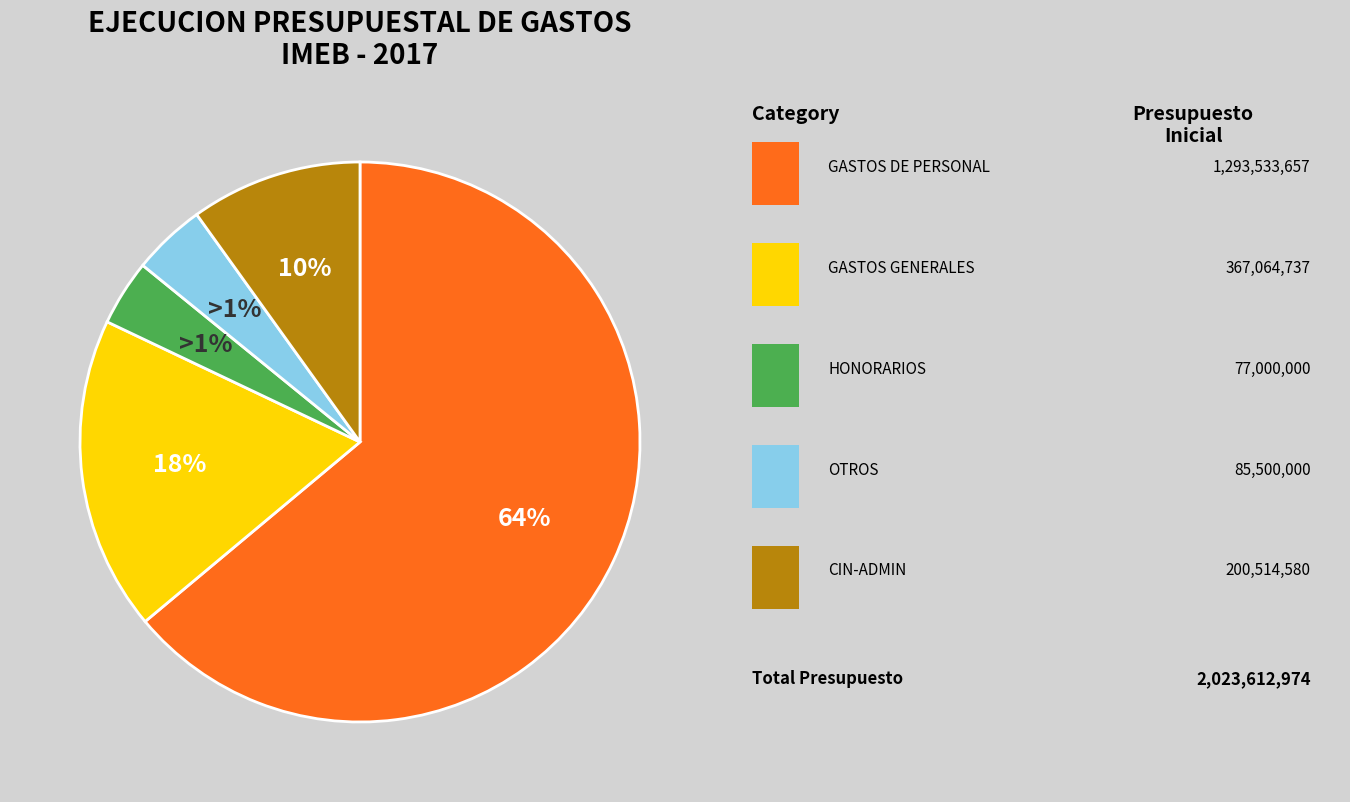

What percentage is the SPI-OTROS slice, to the nearest percent?

4%